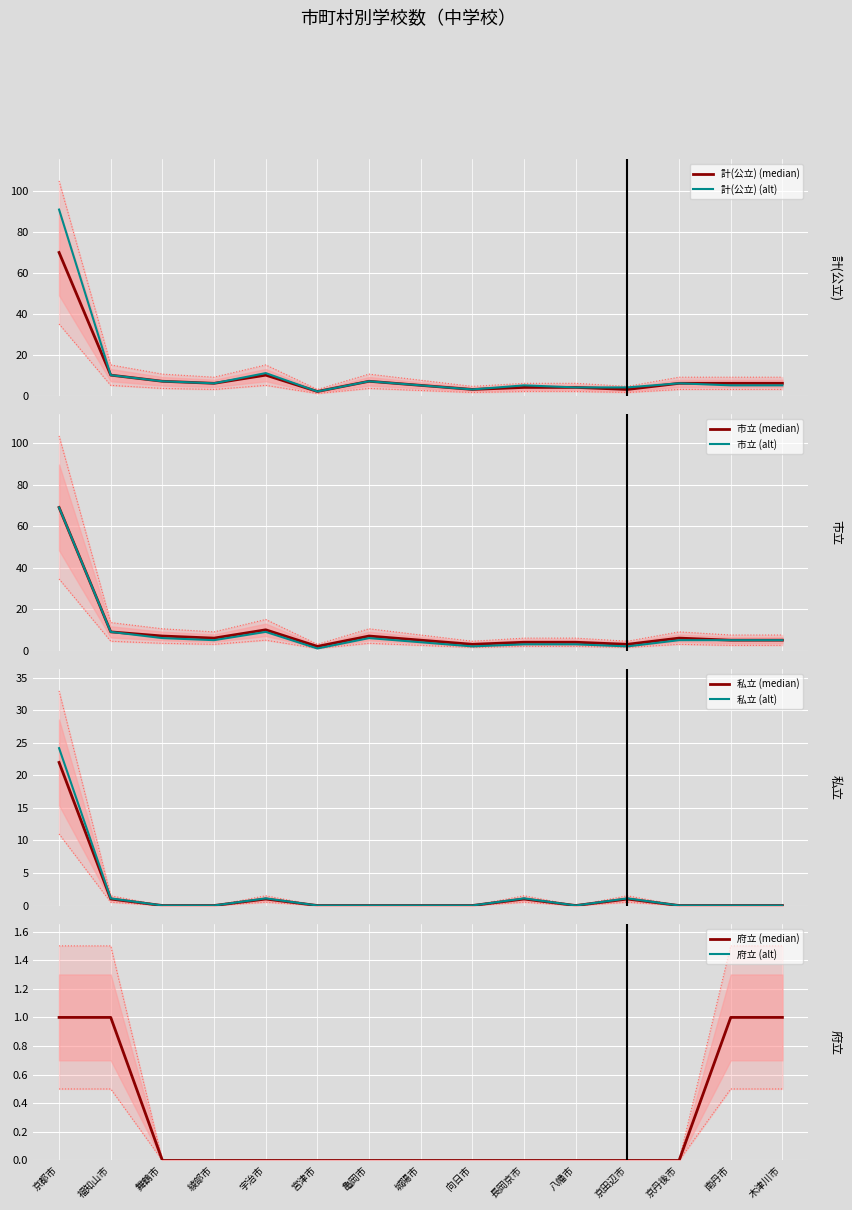

What is the maximum value for 私立 (alt)?

24.2